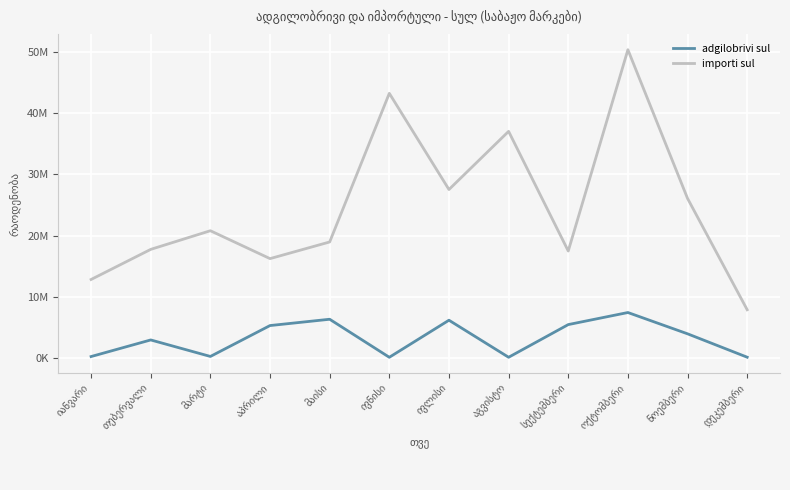

At which label does adgilobrivi sul first exceed 3925000?

აპრილი